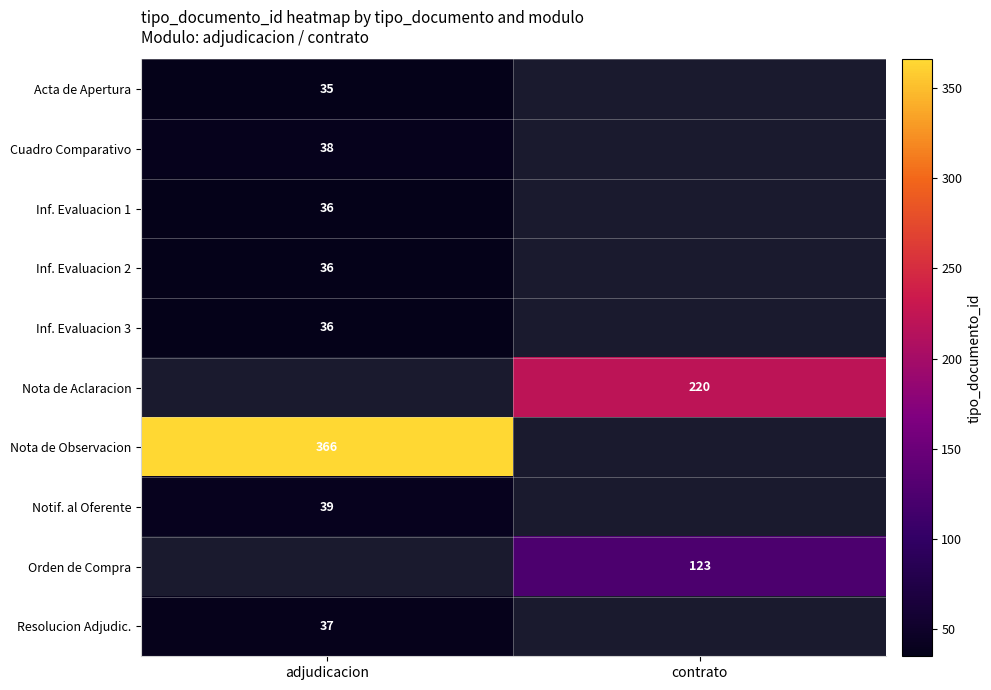

What is the spread (max minus min) of values at adjudicacion?

331.0